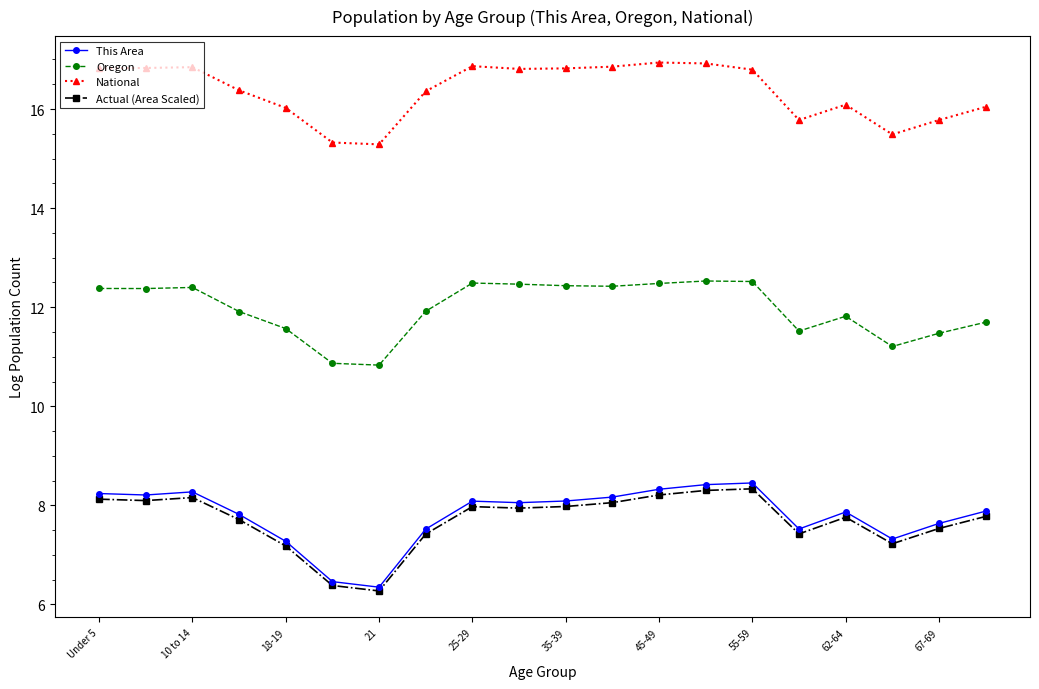

True or false: National has more than 2 interior local peaks.

True